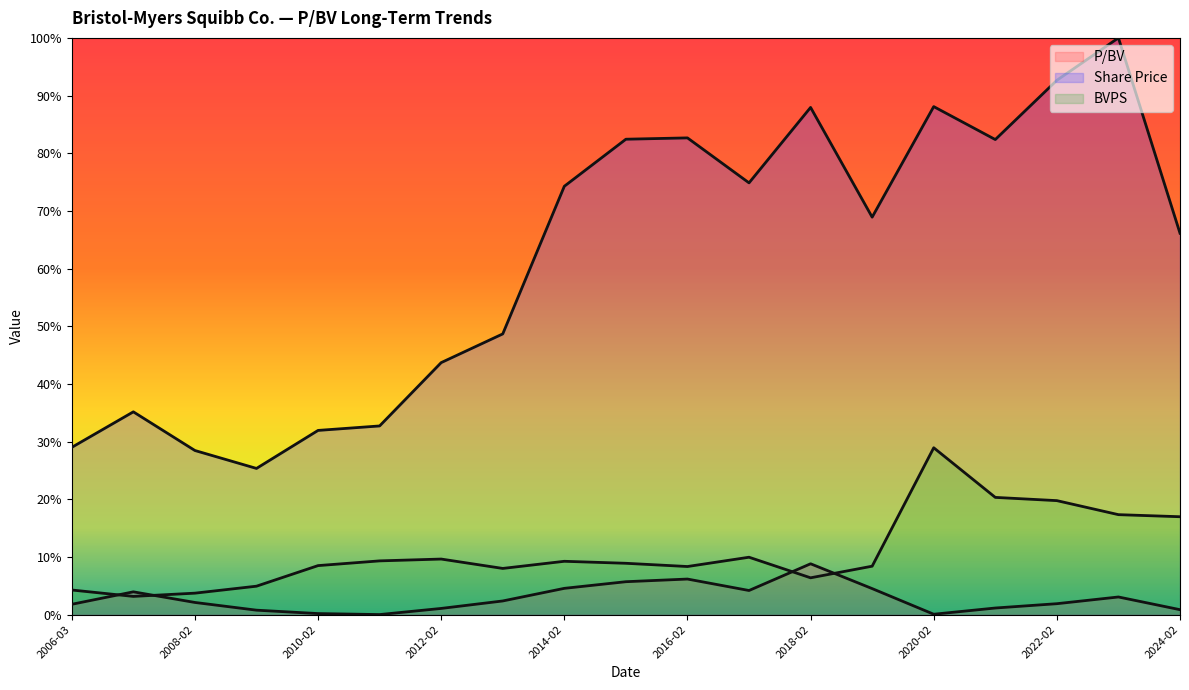

How many lines are shown in the chart?

3